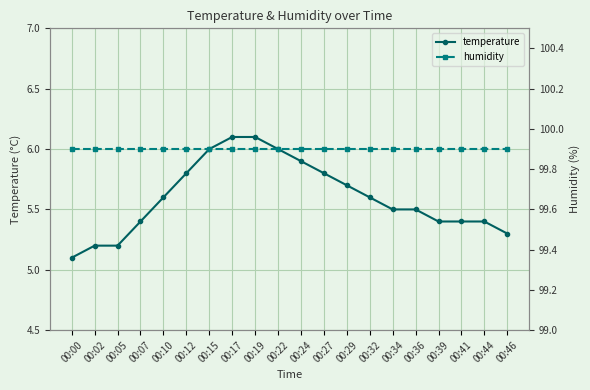

What are all the series names shown in the legend?

temperature, humidity